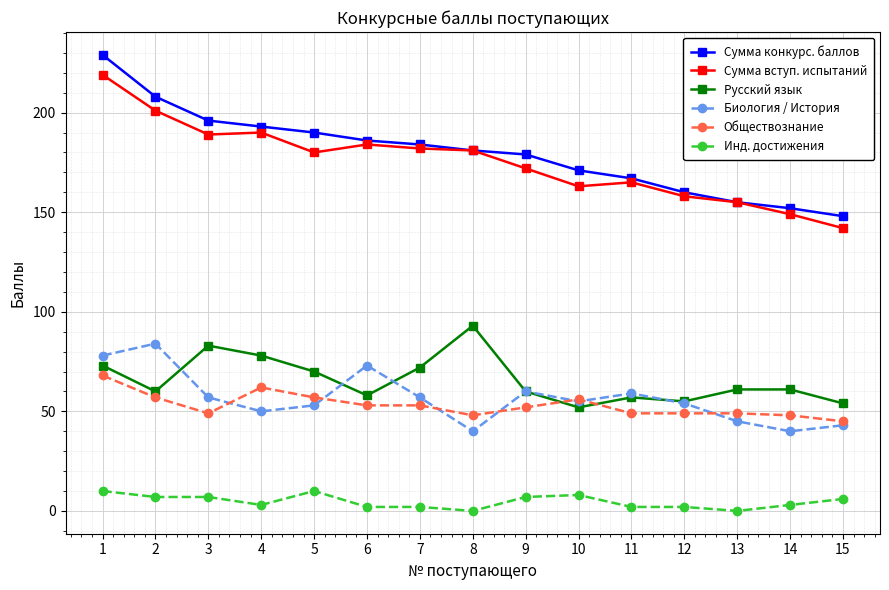

How many data points in Инд. достижения are less than 3?

6